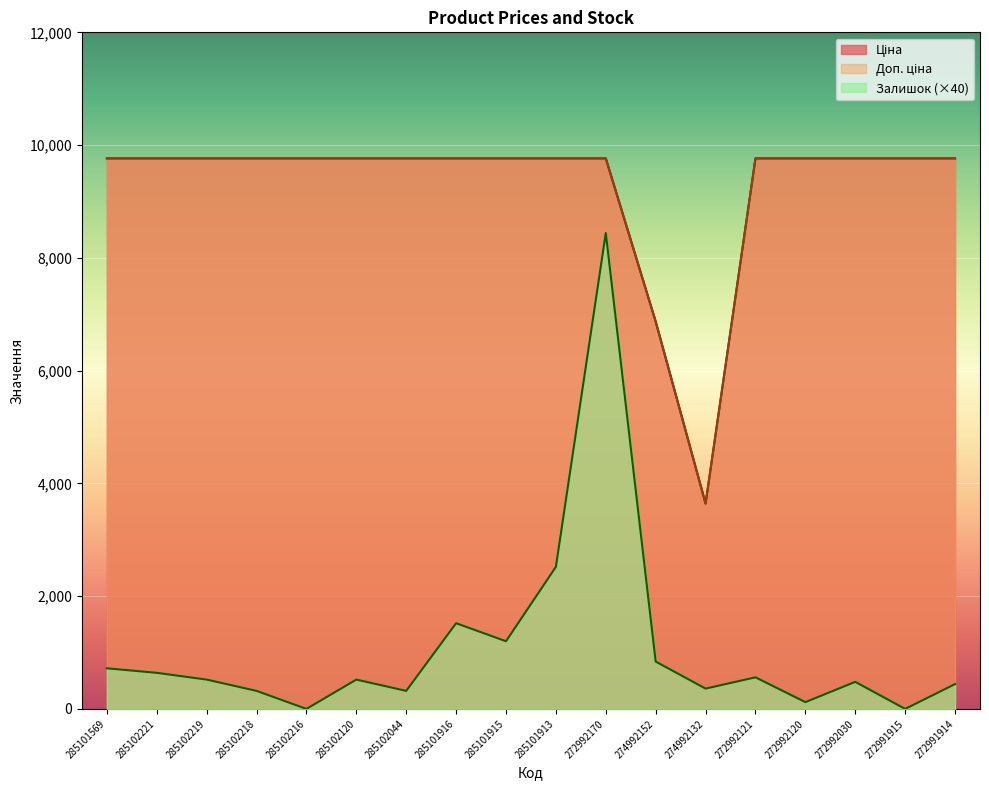

Reading right to left, extract all data points from this chart.

Ціна: 272991914=9764.4	272991915=9764.4	272992030=9764.4	272992120=9764.4	272992121=9764.4	274992132=3640.8	274992152=6869.4	272992170=9764.4	285101913=9764.4	285101915=9764.4	285101916=9764.4	285102044=9764.4	285102120=9764.4	285102216=9764.4	285102218=9764.4	285102219=9764.4	285102221=9764.4	285101569=9764.4
Доп. ціна: 272991914=9764.4	272991915=9764.4	272992030=9764.4	272992120=9764.4	272992121=9764.4	274992132=3641.0	274992152=6869.4	272992170=9764.4	285101913=9764.4	285101915=9764.4	285101916=9764.4	285102044=9764.4	285102120=9764.4	285102216=9764.4	285102218=9764.4	285102219=9764.4	285102221=9764.4	285101569=9764.4
Залишок: 272991914=440.0	272991915=0.0	272992030=480.0	272992120=120.0	272992121=560.0	274992132=360.0	274992152=840.0	272992170=8440.0	285101913=2520.0	285101915=1200.0	285101916=1520.0	285102044=320.0	285102120=520.0	285102216=0.0	285102218=320.0	285102219=520.0	285102221=640.0	285101569=720.0